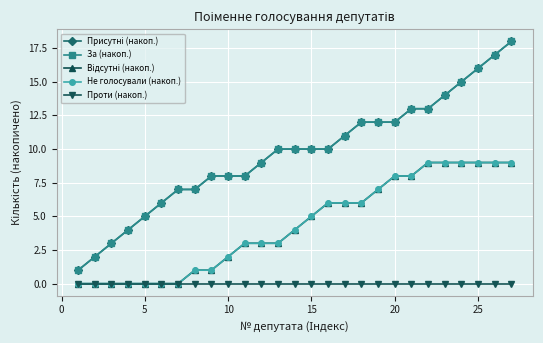

What is the average value of the Не голосували (накоп.) series?

4